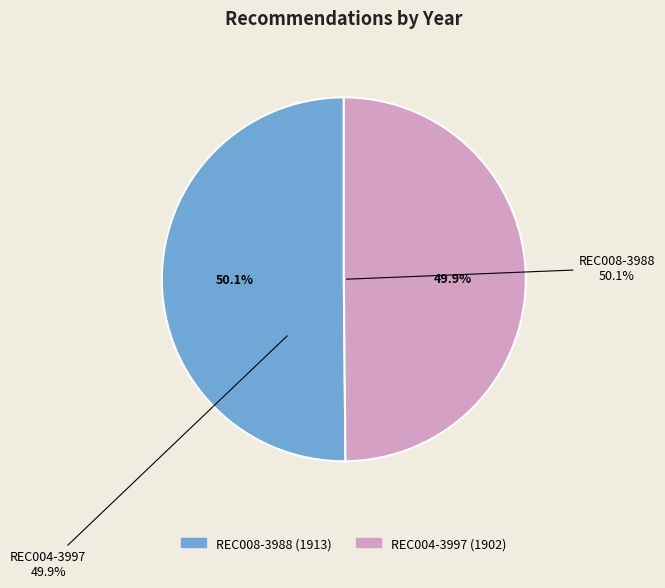

Which slice represents more than half of the pie?

REC008-3988